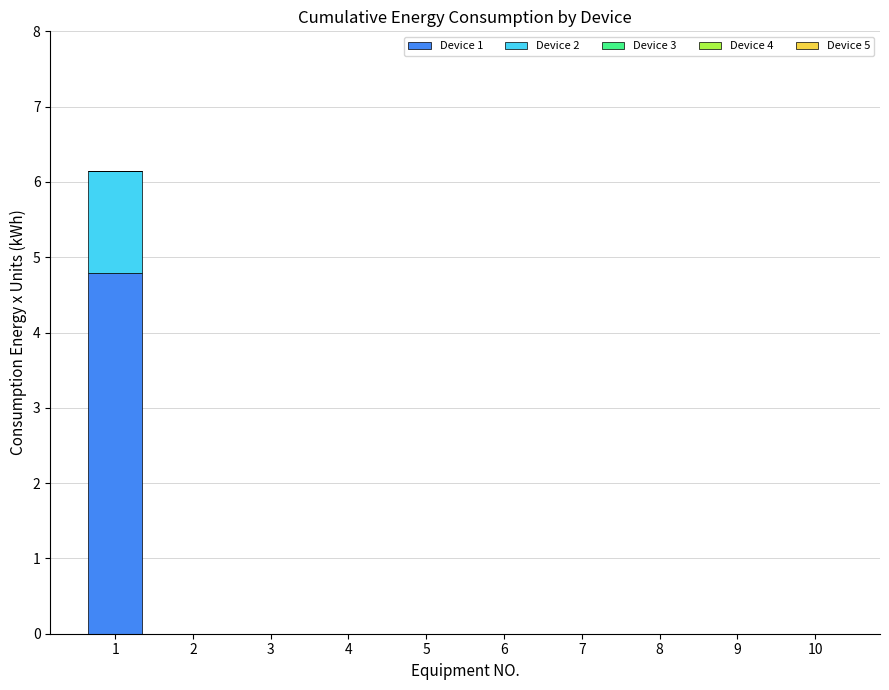

What is the maximum value for Device 1?

4.8